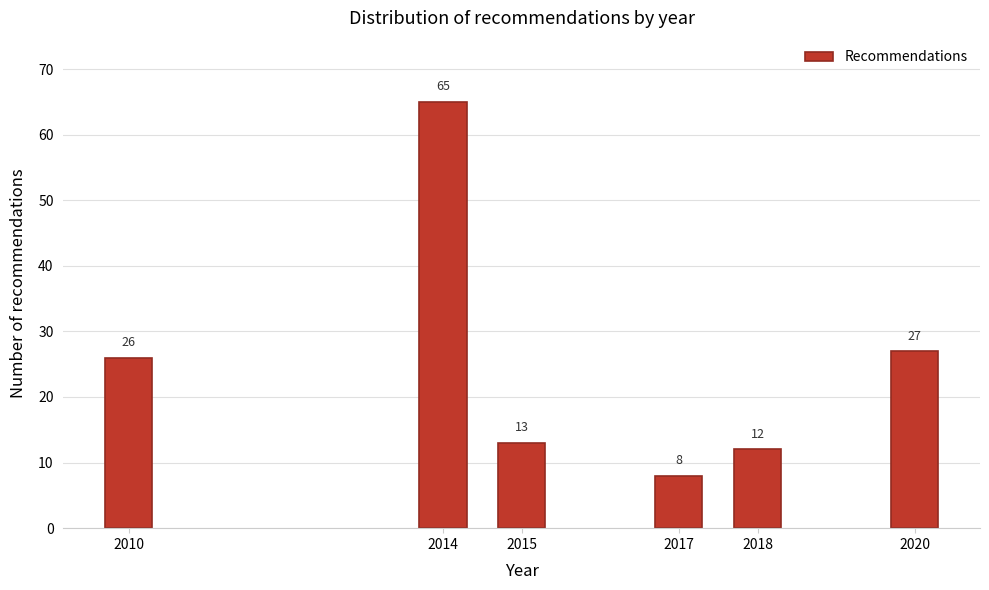

Reading right to left, what are all the values shown in this chart?

2020=27	2018=12	2017=8	2015=13	2014=65	2010=26